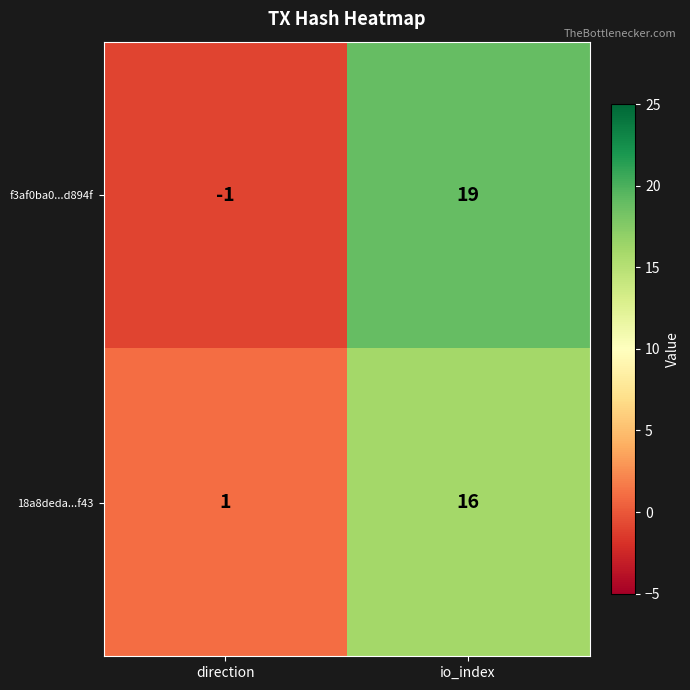

Reading left to right, transcribe all the data shown in this chart.

f3af0ba0...d894f: direction=-1	io_index=19
18a8deda...f43: direction=1	io_index=16